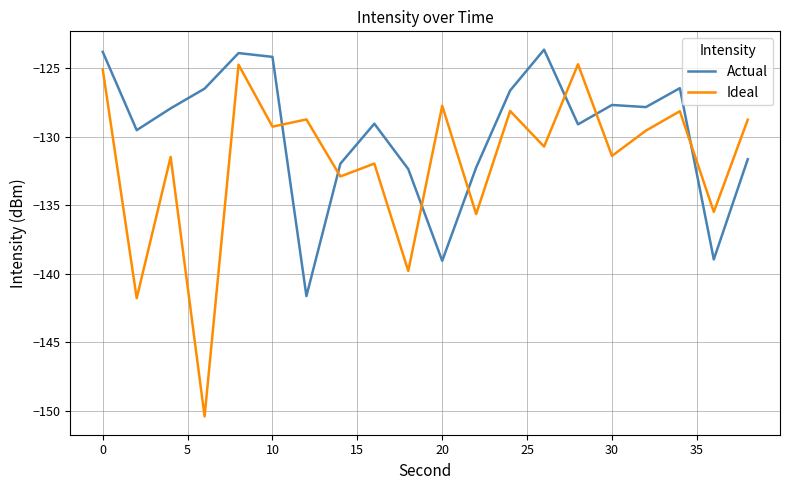

Which series has the largest range (max minus min)?

Ideal